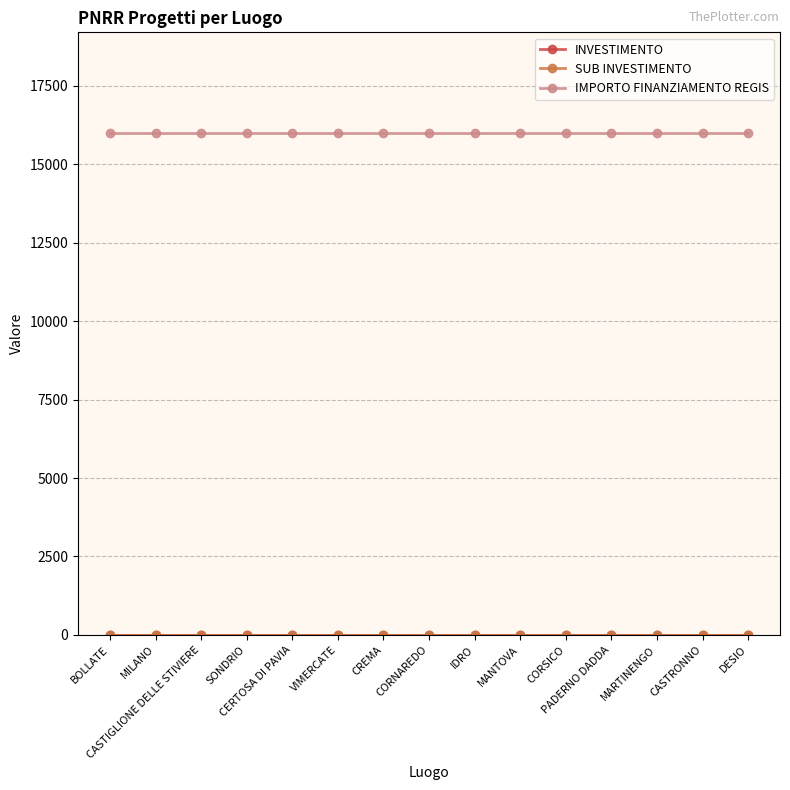

Reading right to left, transcribe all the data shown in this chart.

INVESTIMENTO: 3.2	3.2	3.2	3.2	3.2	3.2	3.2	3.2	3.2	3.2	3.2	3.2	3.2	3.2	3.2
SUB INVESTIMENTO: 3.2	3.2	3.2	3.2	3.2	3.2	3.2	3.2	3.2	3.2	3.2	3.2	3.2	3.2	3.2
IMPORTO FINANZIAMENTO REGIS: 16000.0	16000.0	16000.0	16000.0	16000.0	16000.0	16000.0	16000.0	16000.0	16000.0	16000.0	16000.0	16000.0	16000.0	16000.0